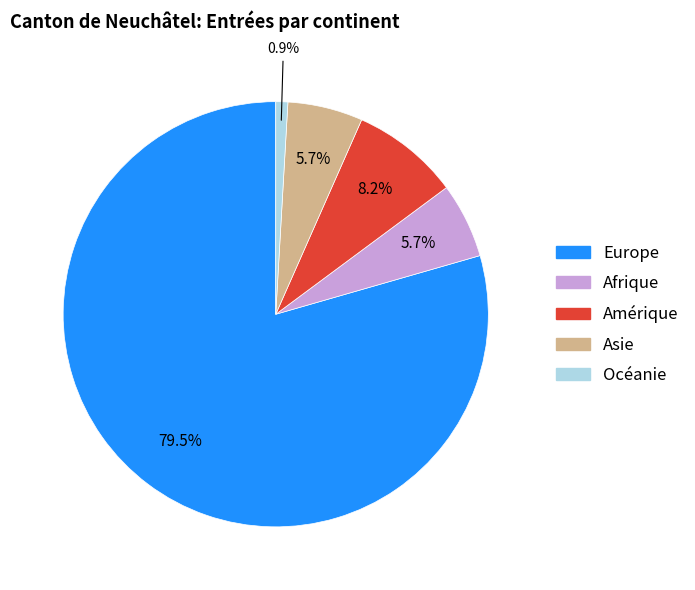

How many slices are in this pie chart?

5